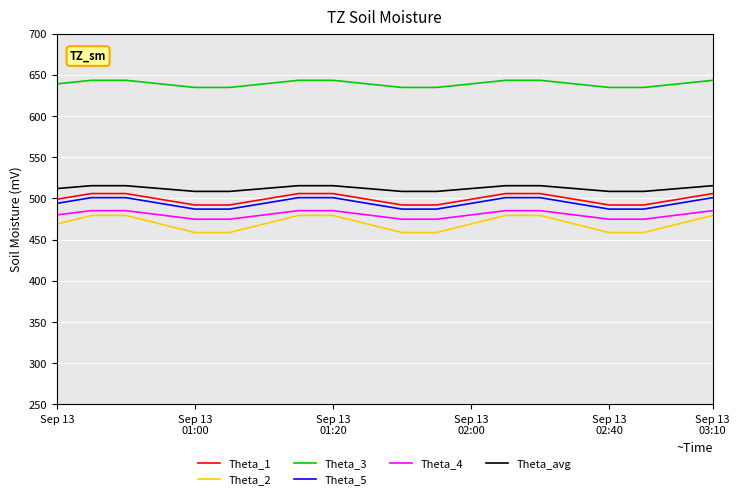

What is the average value of the Theta_4 series?

480.3